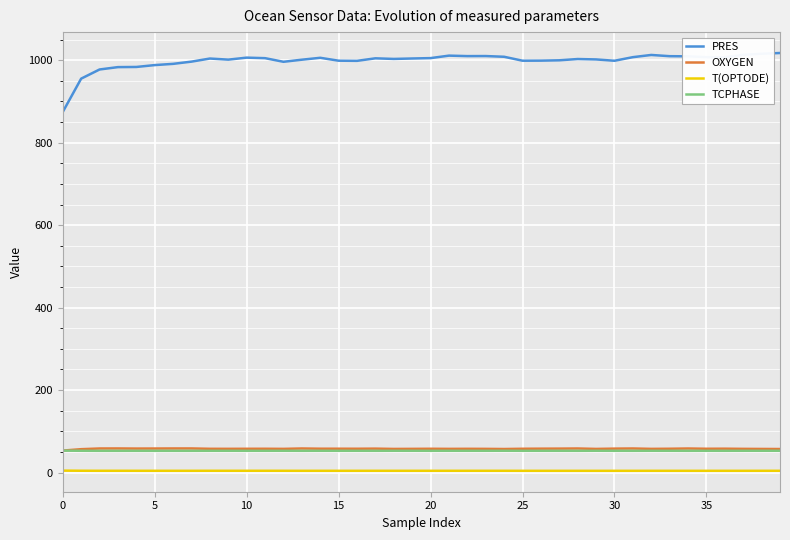

Which series has the widest spread of values?

PRES